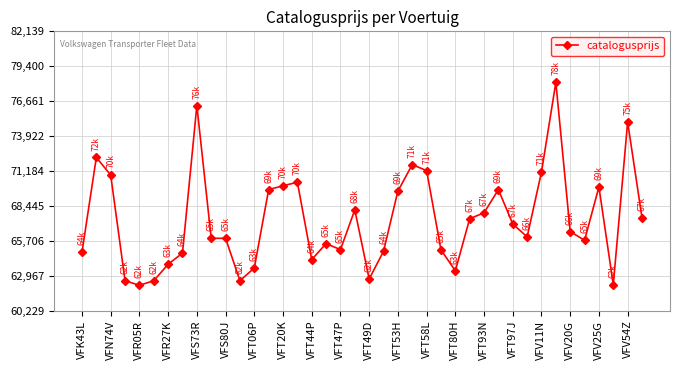

What is the value of the 7th point from the left?

63880